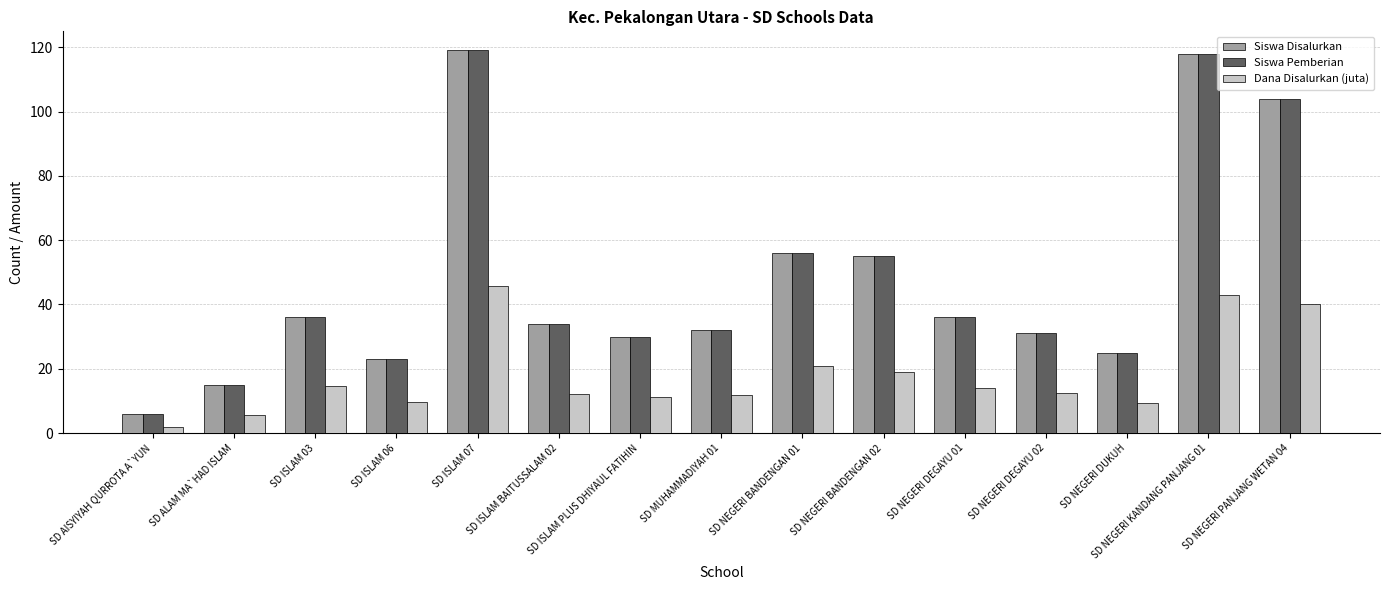

At which category is the sum across all series the highest?

SD ISLAM 07